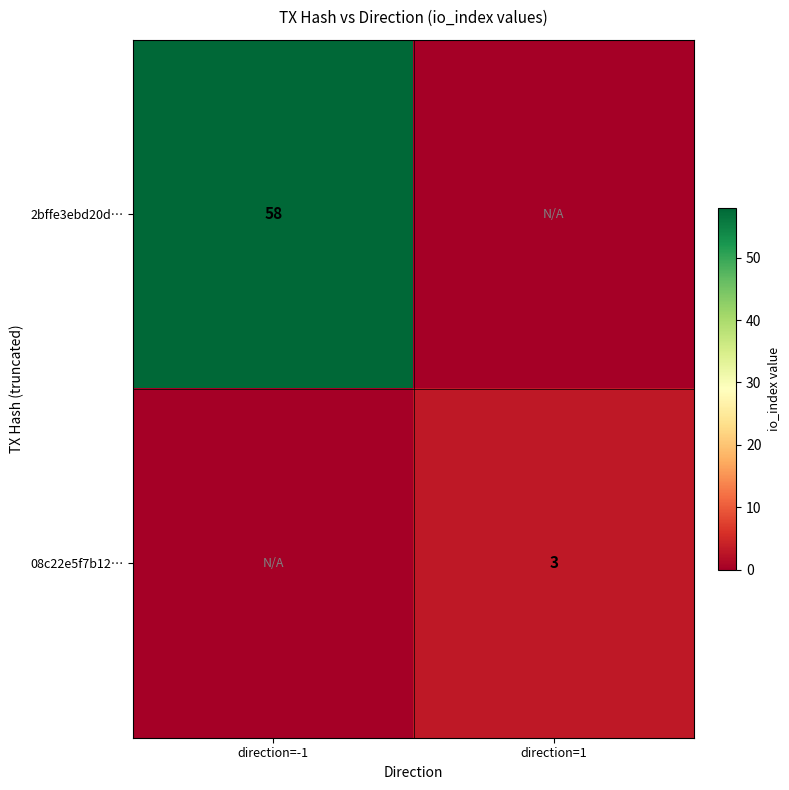

The value of 2bffe3ebd20d… at direction=-1 is 58. True or false?

True